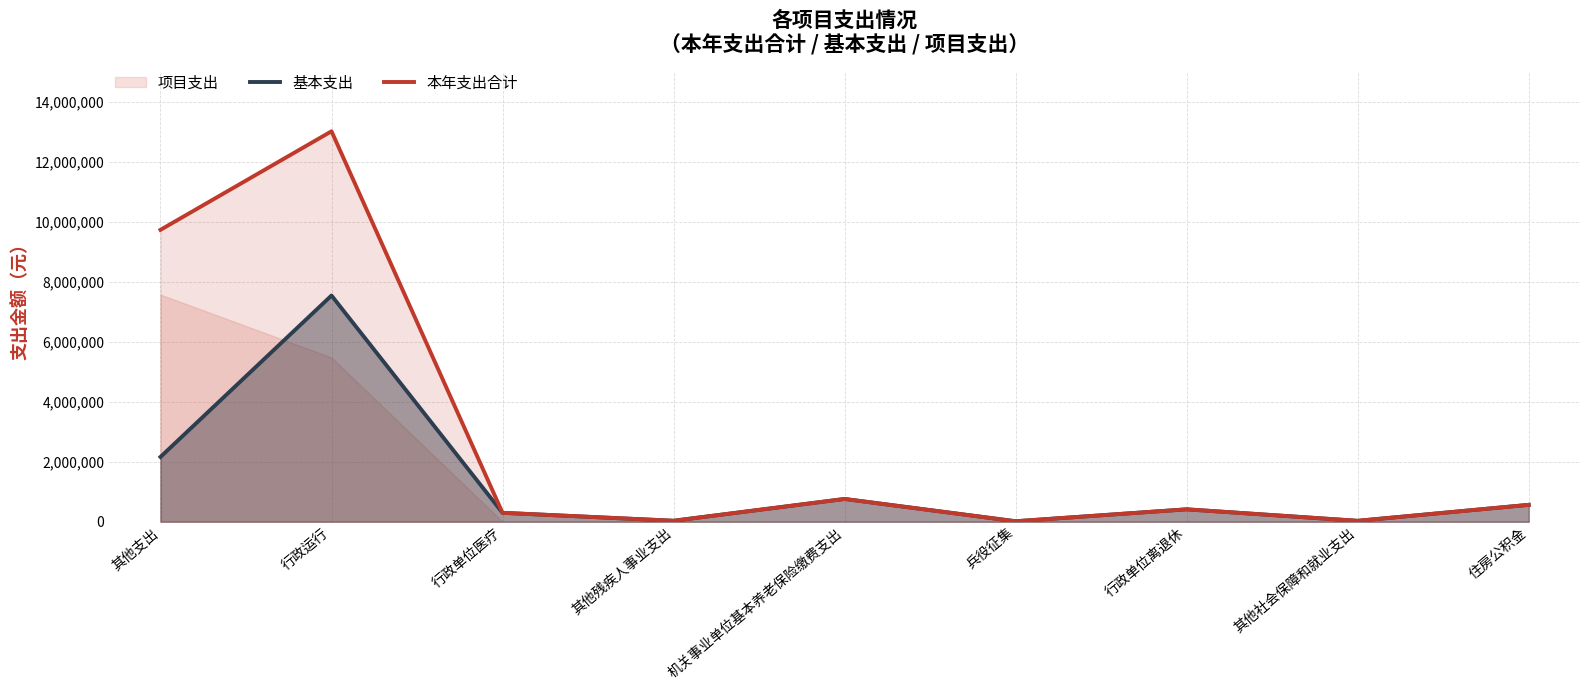

Which series changed the most between 其他残疾人事业支出 and 住房公积金?

基本支出